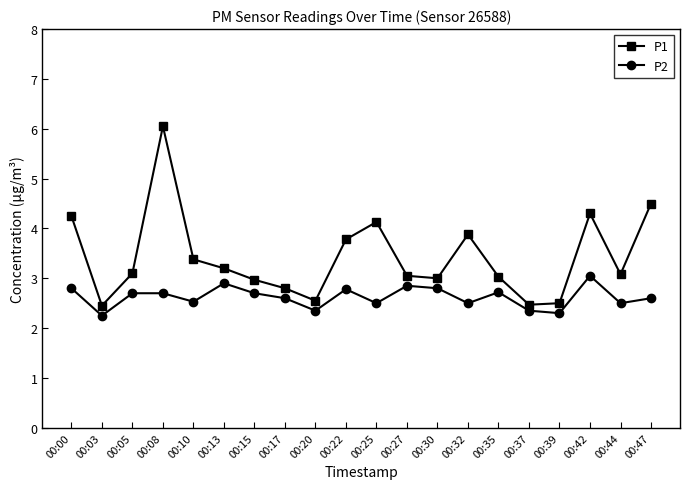

At which label does P1 reach its peak?

00:08